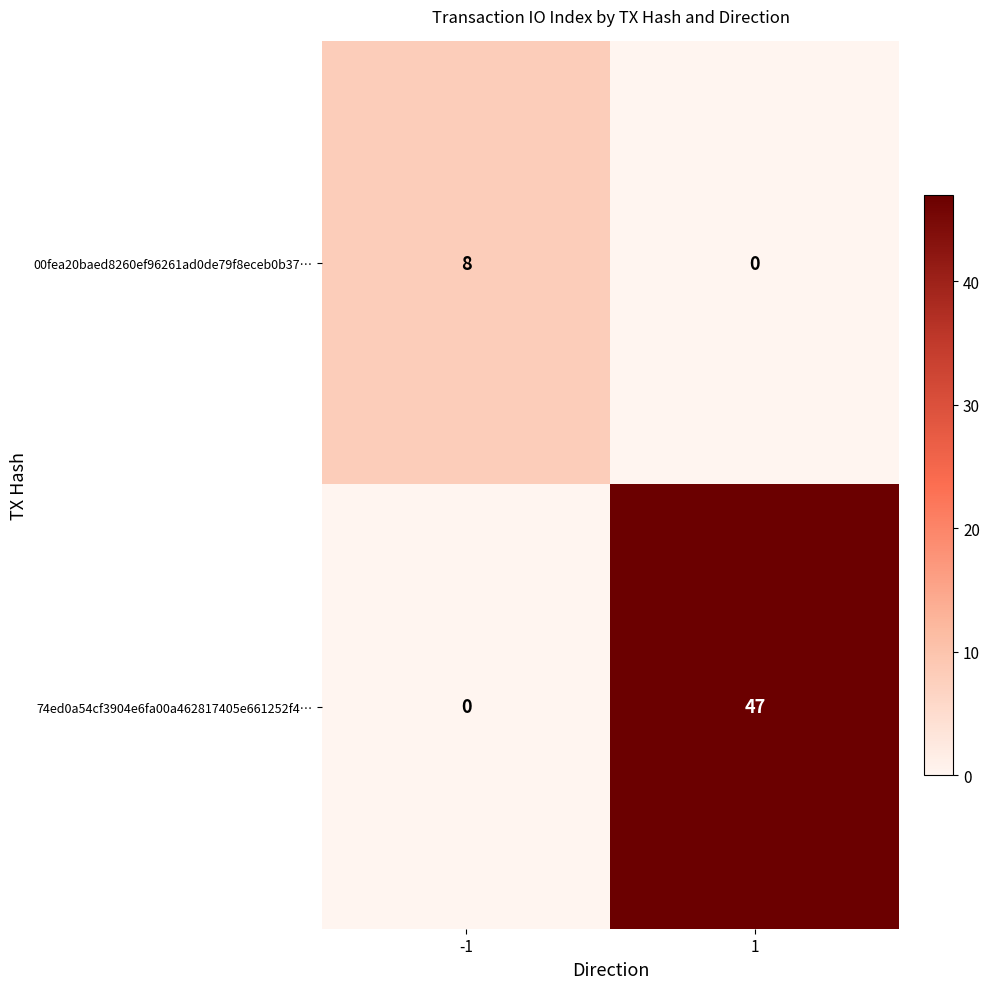

Reading left to right, list all the values displayed in this chart.

00fea20baed8260ef96261ad0de79f8eceb0b37…: -1=8	1=0
74ed0a54cf3904e6fa00a462817405e661252f4…: -1=0	1=47